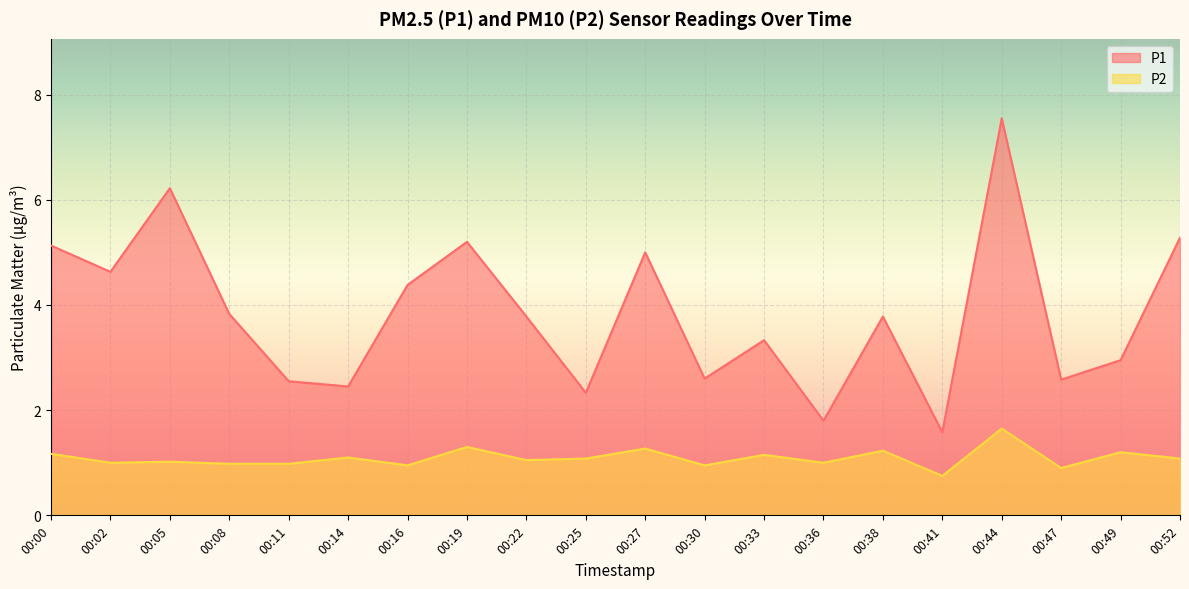

Reading left to right, list all the values displayed in this chart.

P1: 5.1	4.6	6.2	3.8	2.5	2.5	4.4	5.2	3.8	2.3	5.0	2.6	3.3	1.8	3.8	1.6	7.5	2.6	3.0	5.3
P2: 1.2	1.0	1.0	1.0	1.0	1.1	0.9	1.3	1.1	1.1	1.3	0.9	1.1	1.0	1.2	0.8	1.6	0.9	1.2	1.1